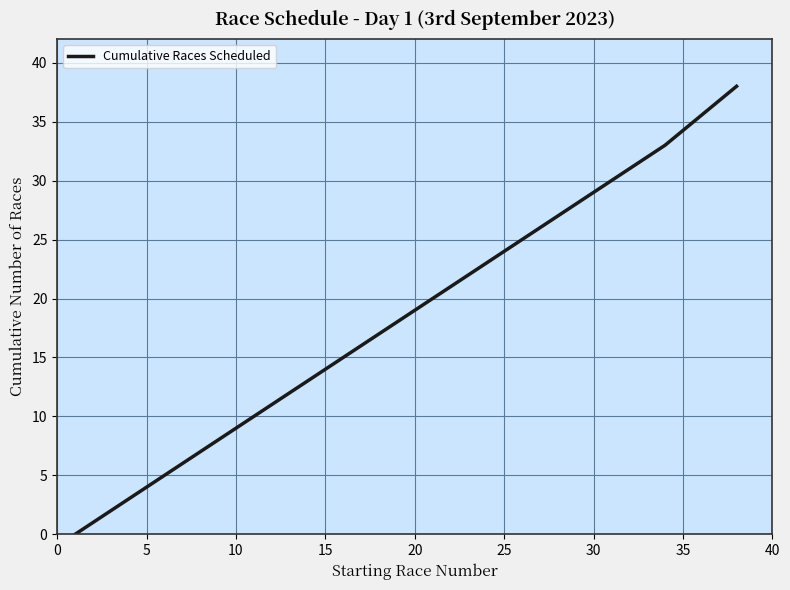

True or false: there are more than 1 points higher than both neighbors.

False